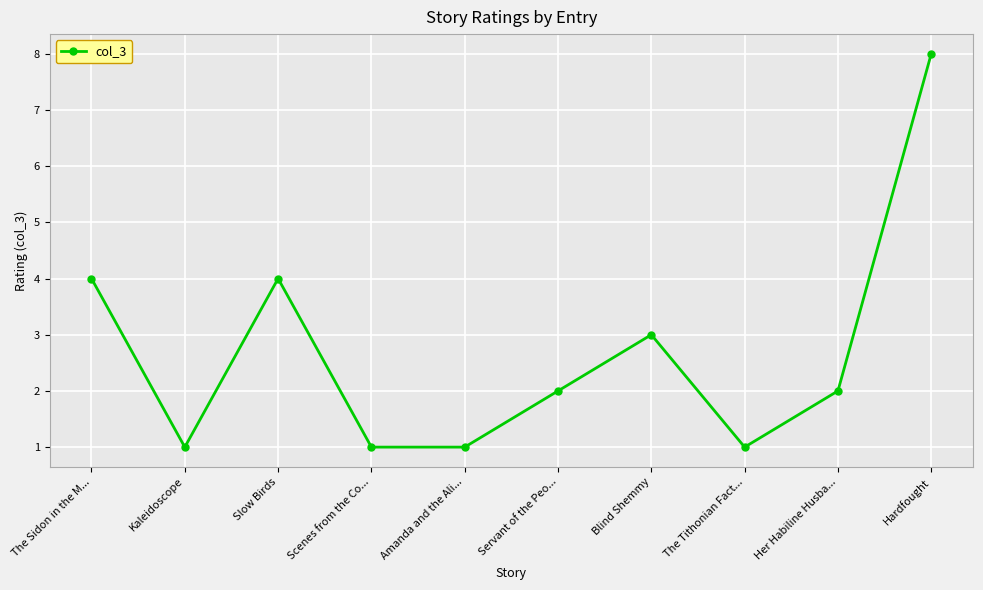

What is the greatest value displayed?

8